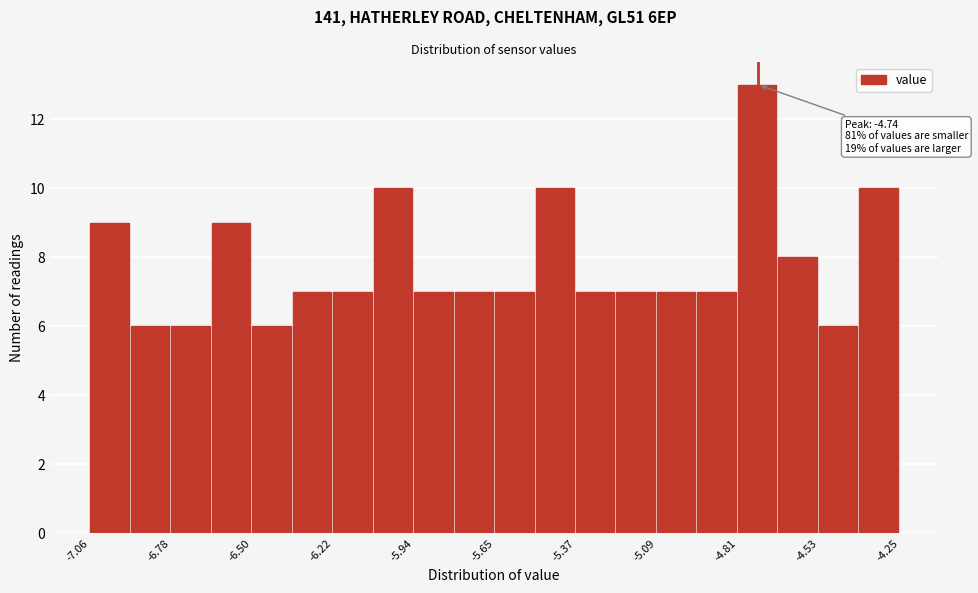

Read against the x-axis, roughly where is the centre of the tallest bar?

-4.75